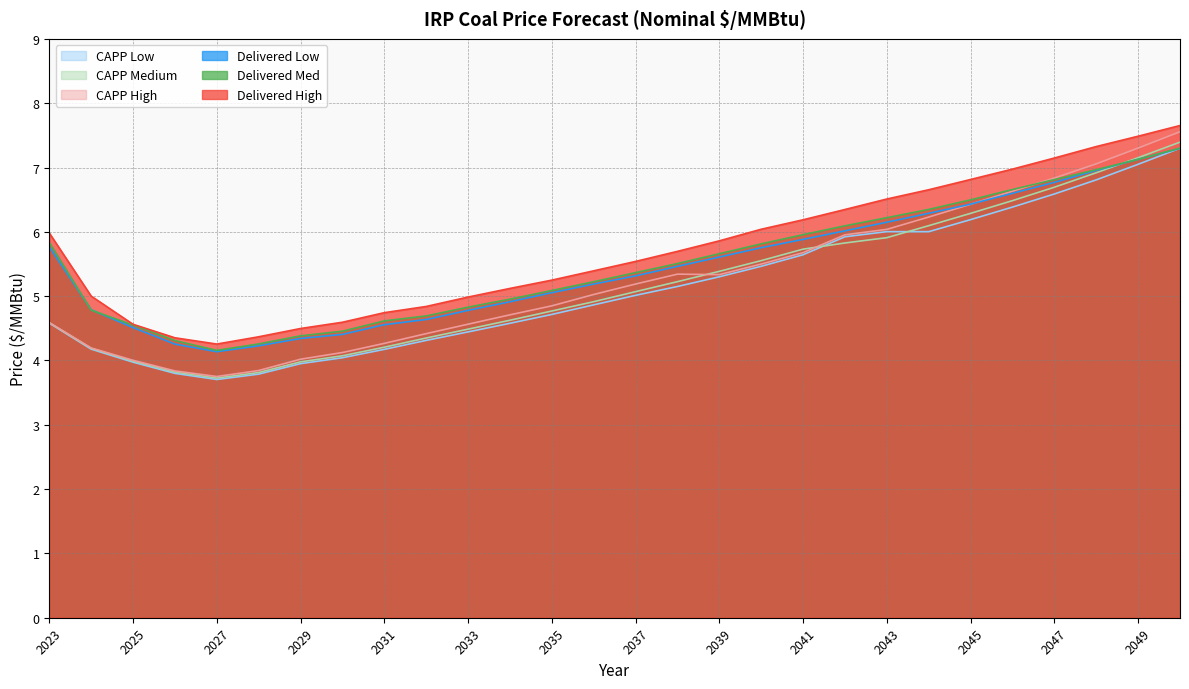

Count the number of categories in the chart.

28